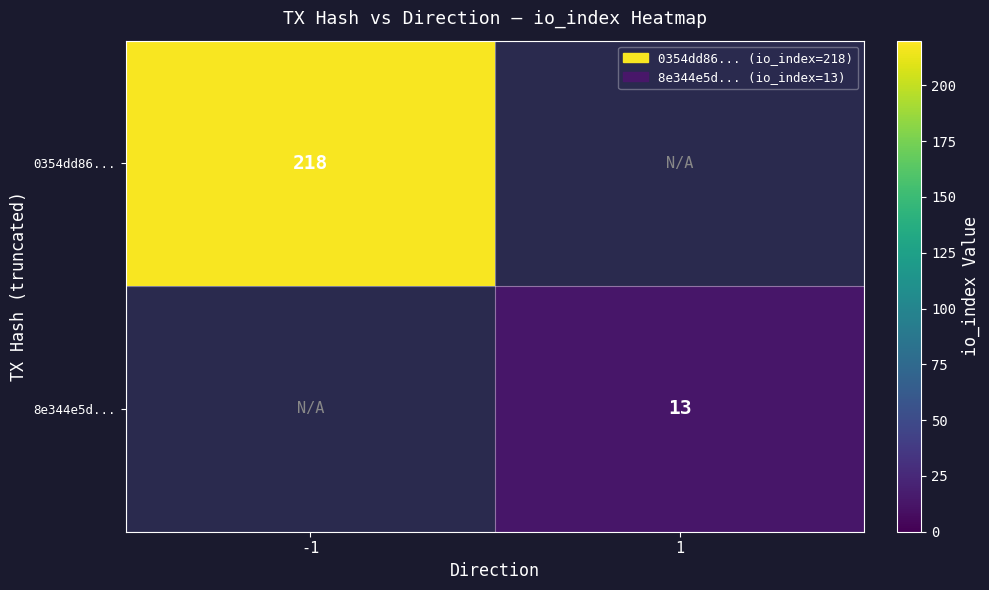

The value of 8e344e5d... at 1 is 6. True or false?

False